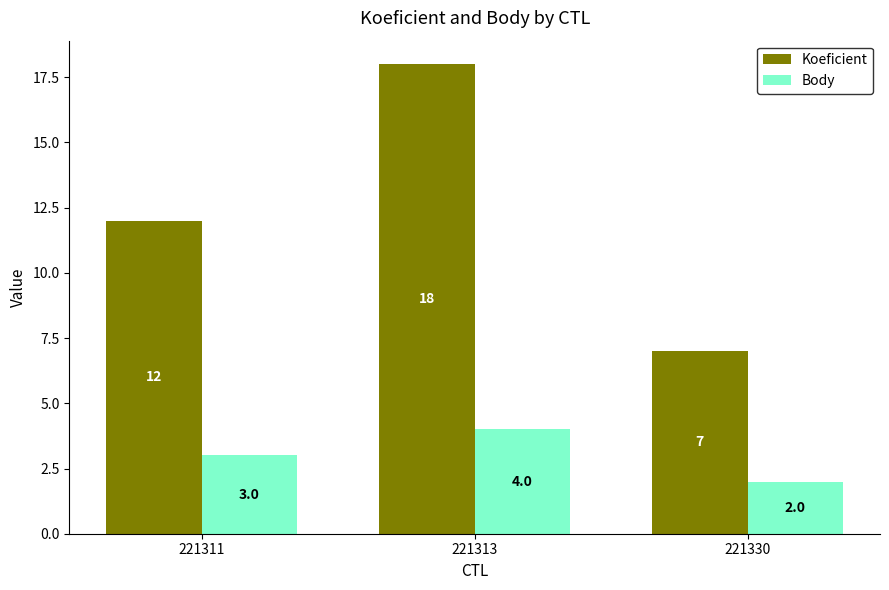

What is the lowest value of the Koeficient series?

7